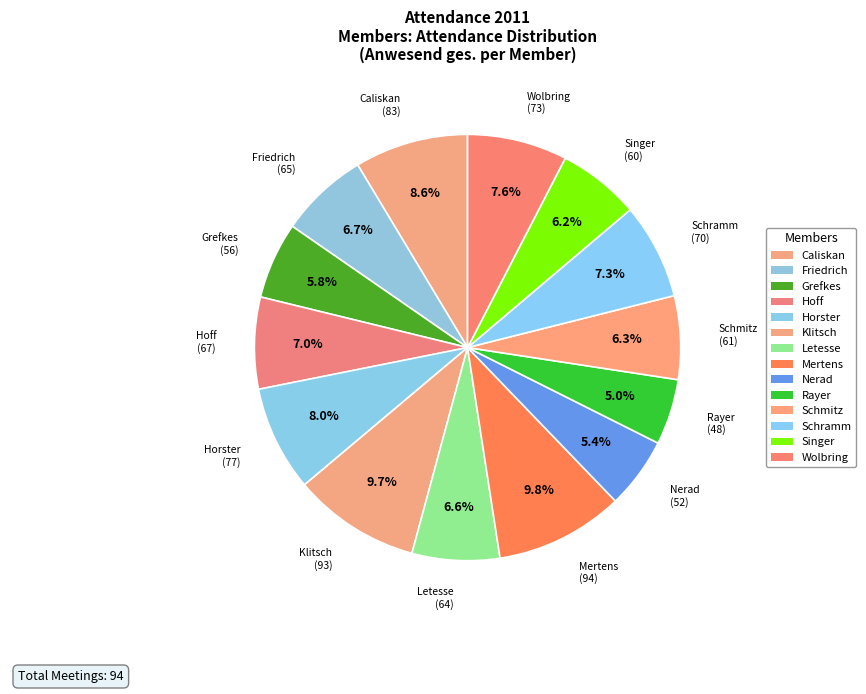

How many segments does this pie chart have?

14